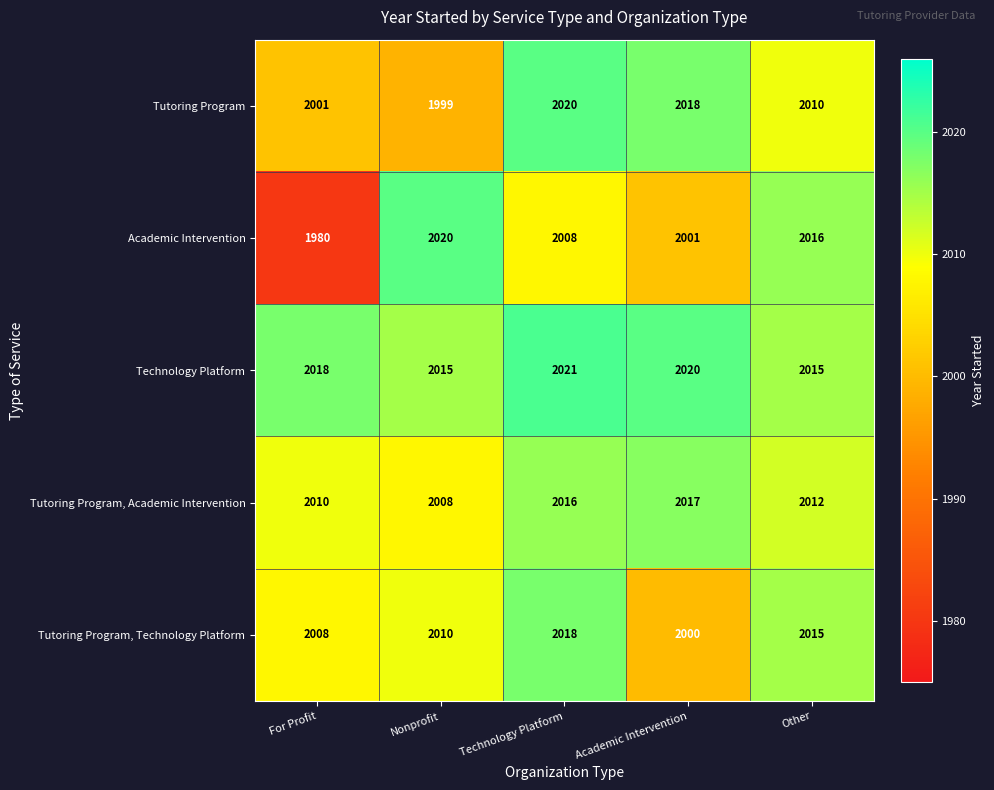

Count the number of data series in this chart.

5